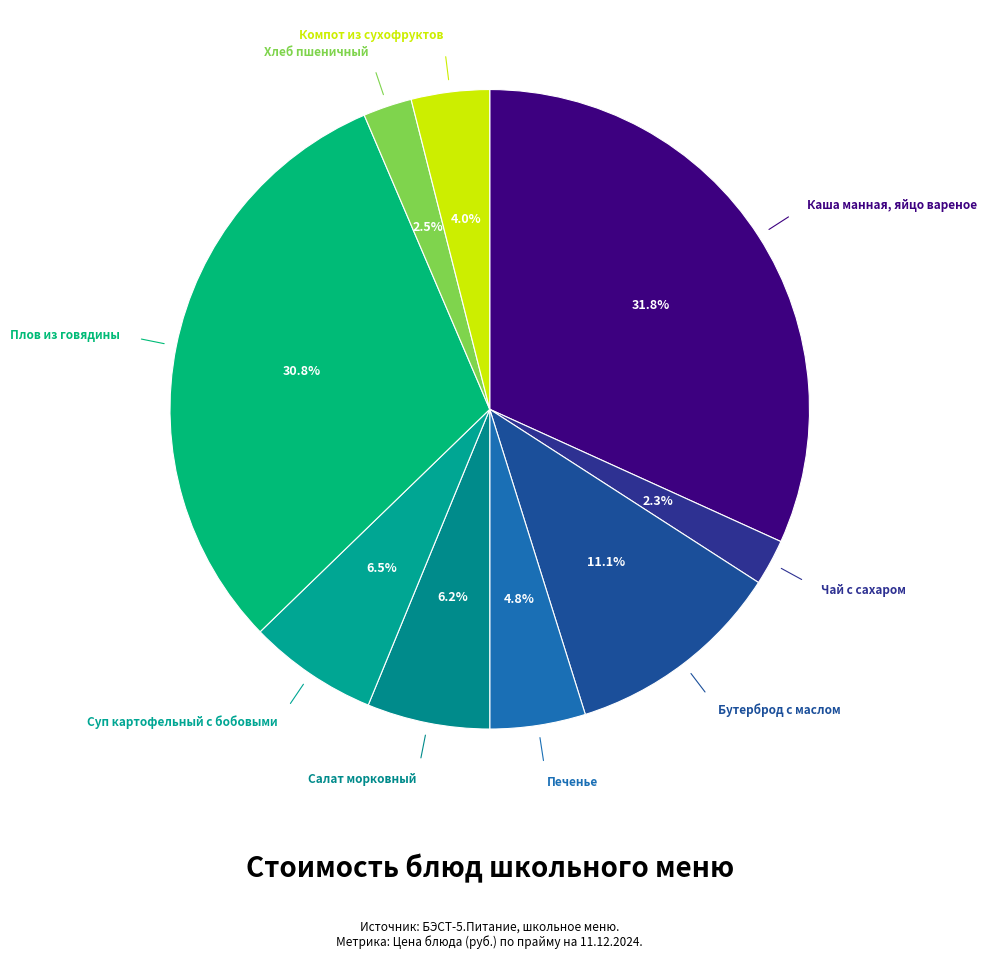

How much of the chart is everything except Салат морковный?

93.8%